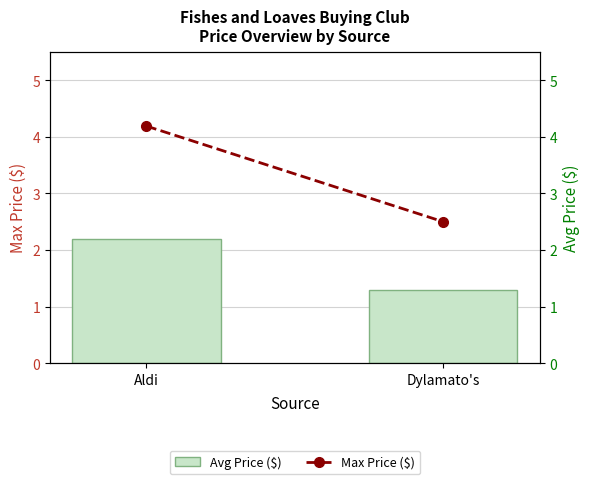

Between Aldi and Dylamato's, which is larger?

Aldi